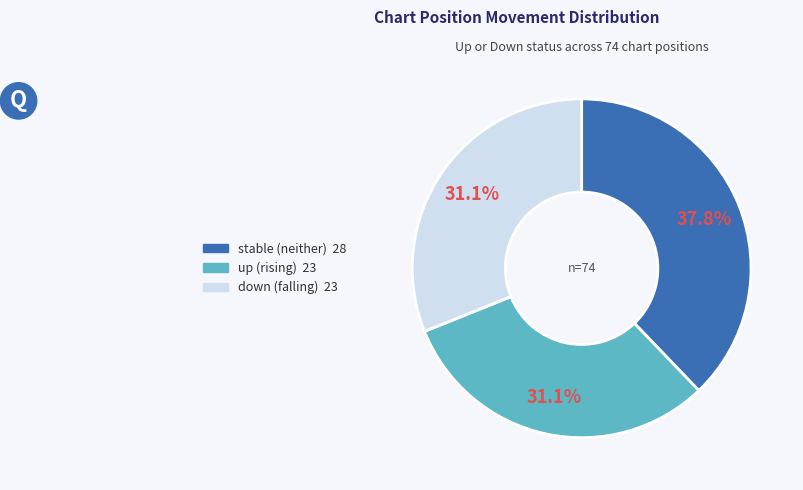

Is there any slice that represents more than half of the pie?

No